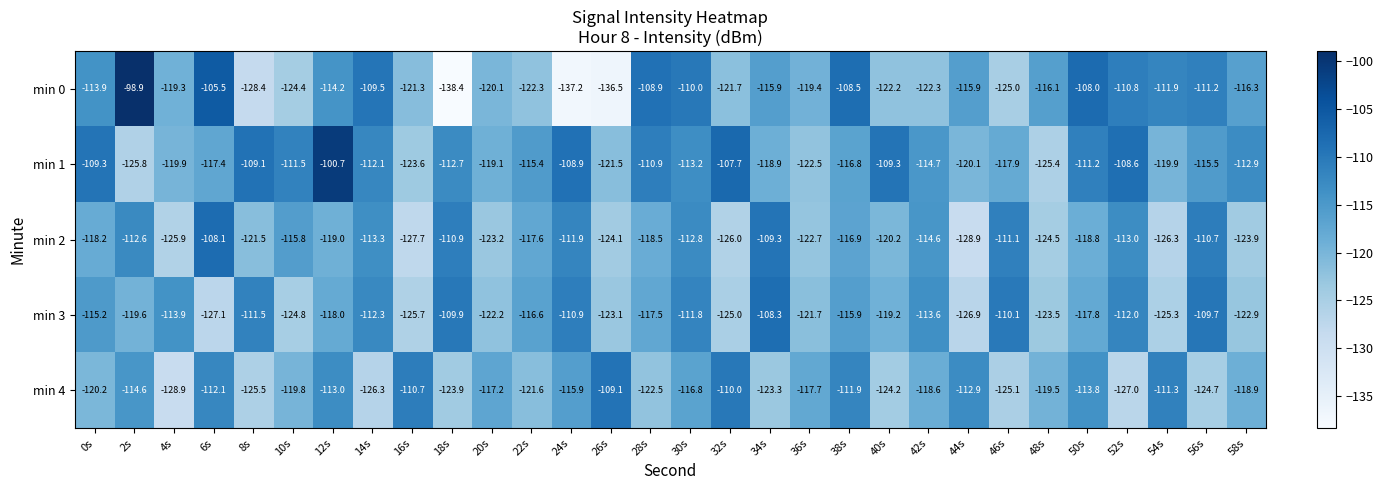

What is the smallest value displayed?

-138.4